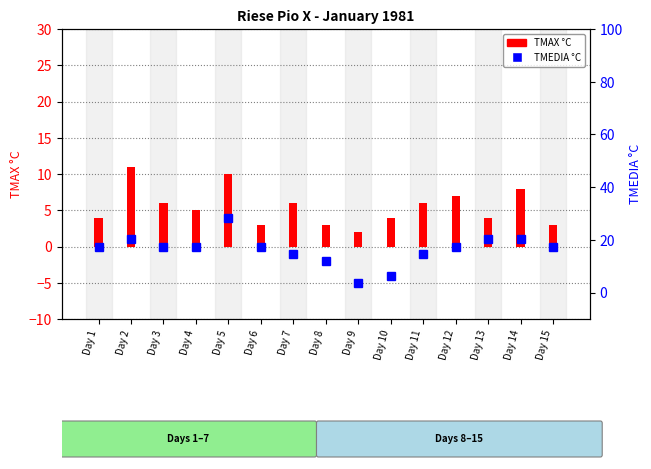

The chart shows a value of 3 at Day 8. True or false?

True